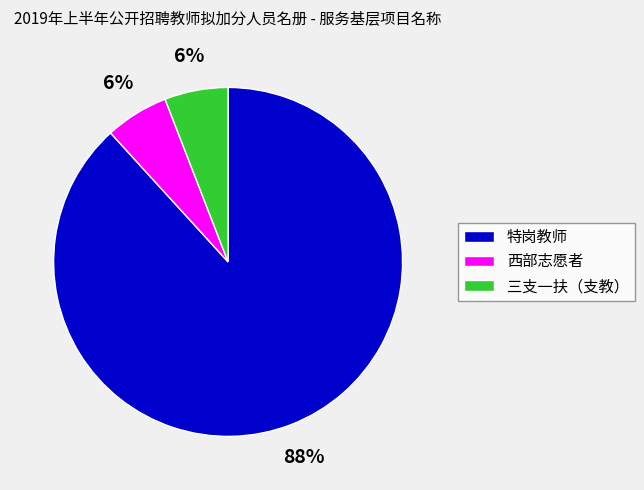

Is the sum of 西部志愿者 and 特岗教师 greater than half?

Yes